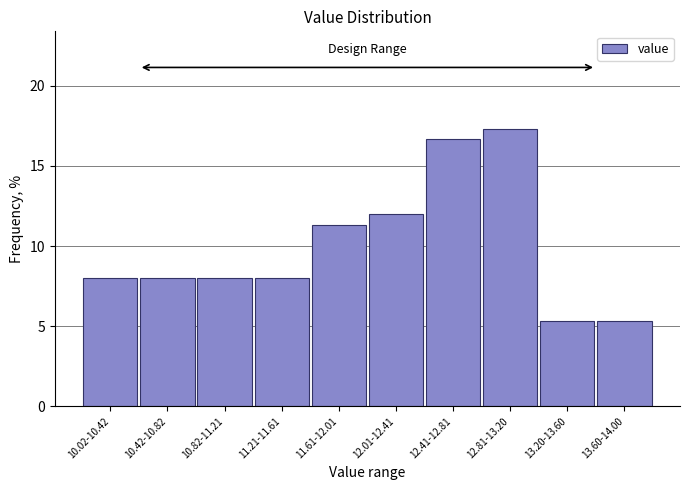

Reading right to left, list all the values displayed in this chart.

13.60-14.00=5.3	13.20-13.60=5.3	12.81-13.20=17.3	12.41-12.81=16.7	12.01-12.41=12.0	11.61-12.01=11.3	11.21-11.61=8.0	10.82-11.21=8.0	10.42-10.82=8.0	10.02-10.42=8.0